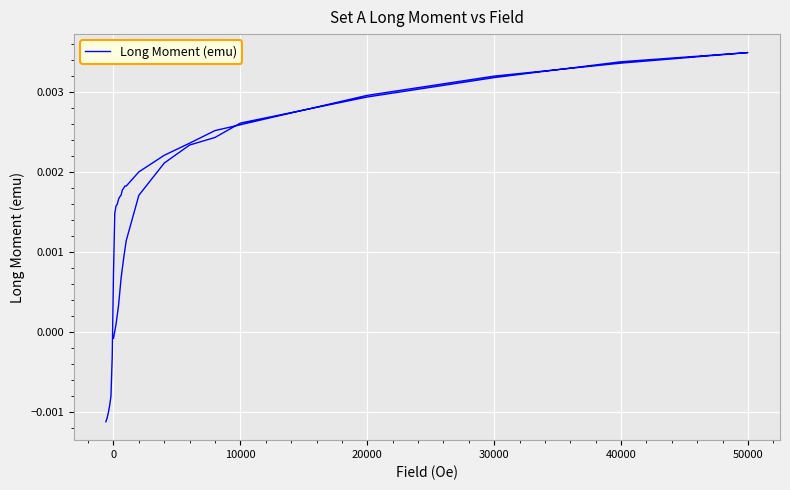

How many data points are above 0?

33